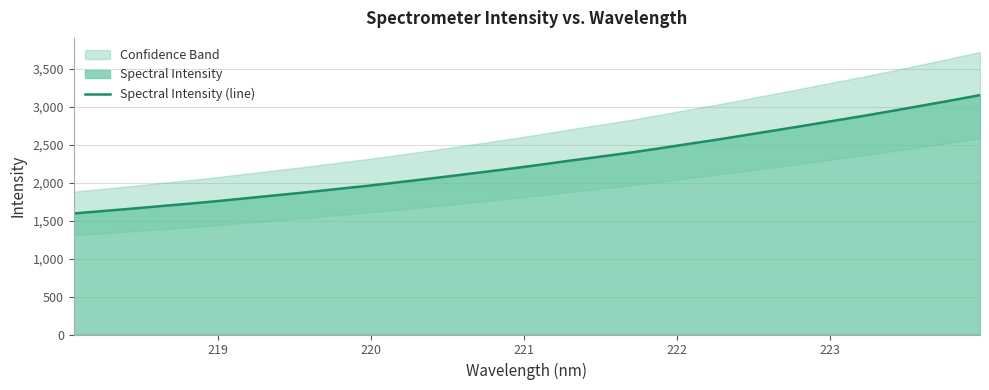

Reading right to left, extract all data points from this chart.

3156.9	3085.4	3017.1	2948.9	2882.3	2818.8	2755.1	2692.8	2630.7	2569.5	2512.0	2453.0	2396.4	2345.3	2294.3	2241.8	2190.5	2141.9	2094.6	2048.3	2003.0	1959.0	1918.7	1877.4	1839.1	1800.8	1762.4	1726.7	1694.1	1660.1	1628.1	1596.3